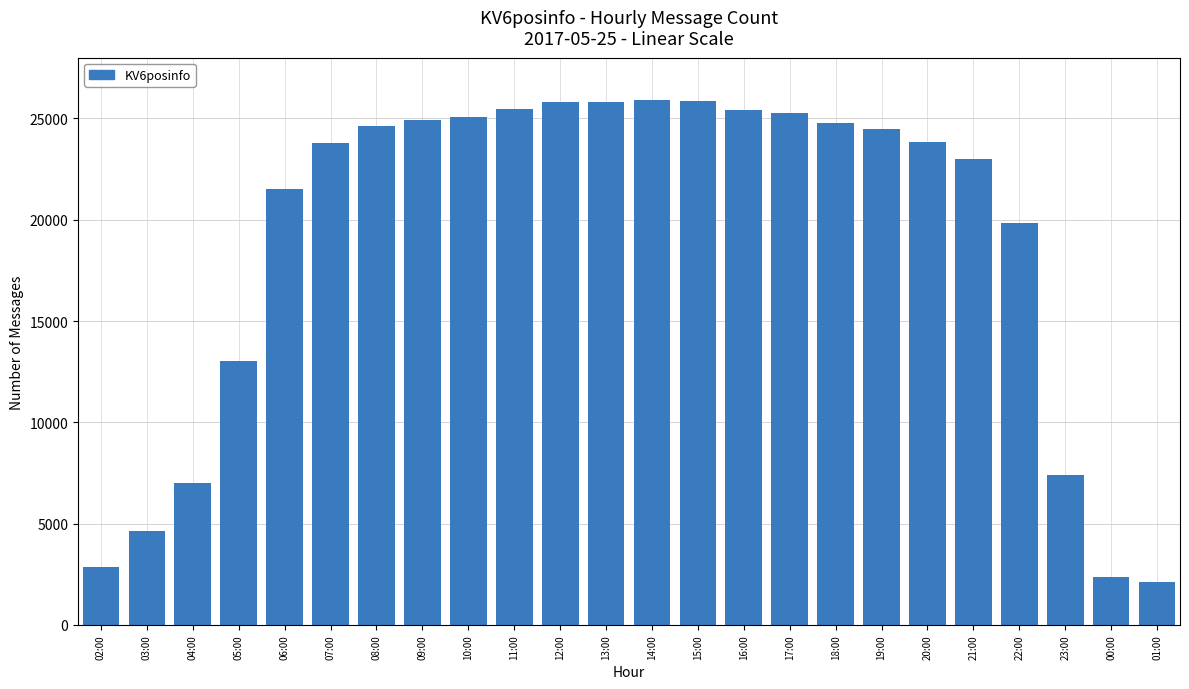

What is the difference between the second highest and minimum values?

23719